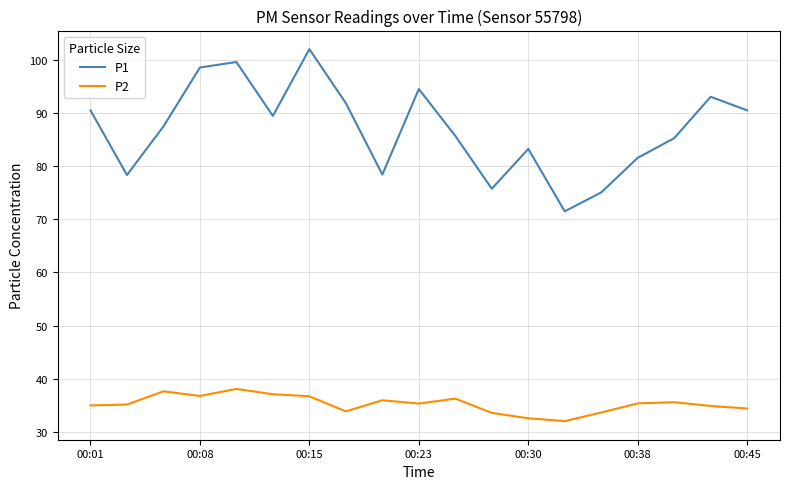

Which series has the widest spread of values?

P1